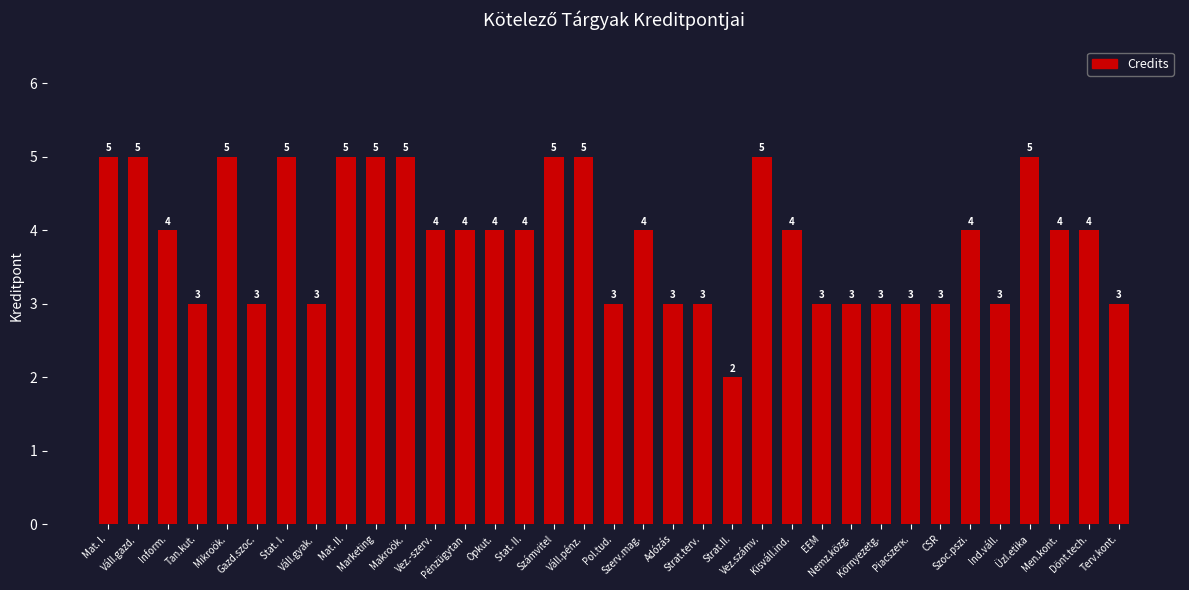

Which category has the lowest value across all series?

Strat.II.